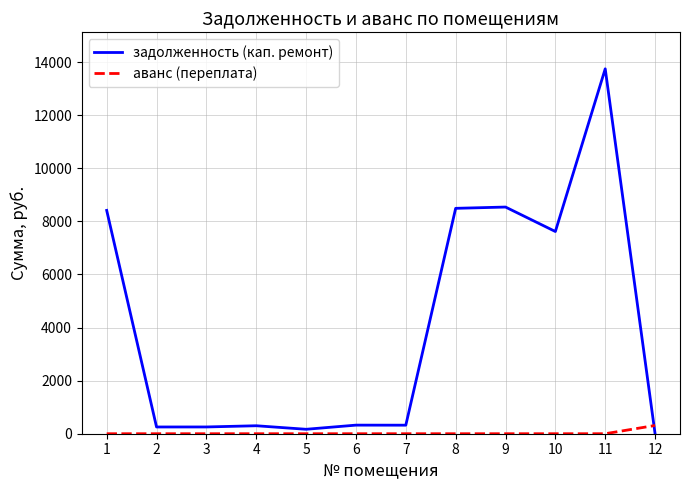

How many lines are shown in the chart?

2